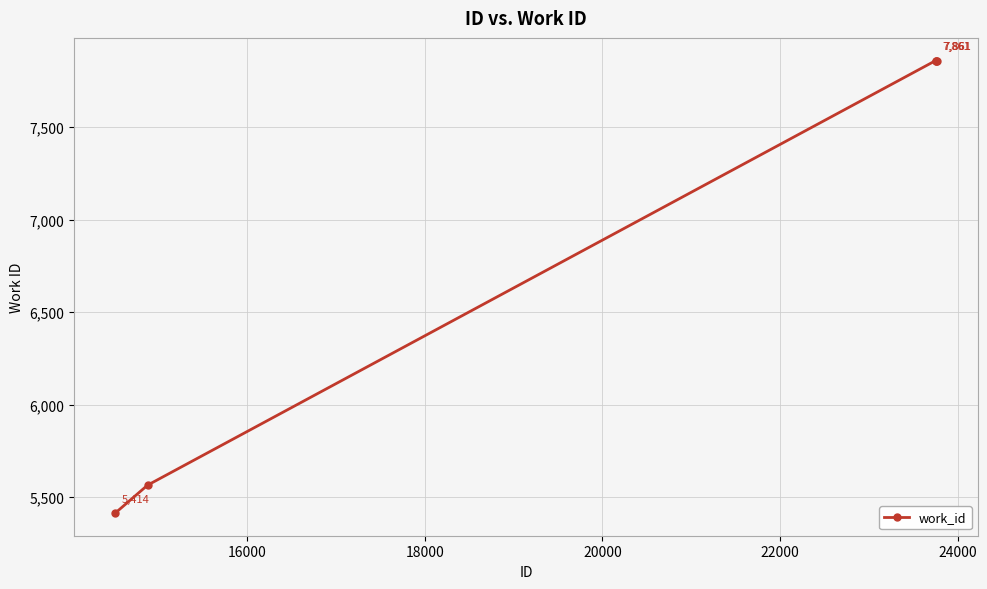

What is the minimum value shown in the chart?

5414